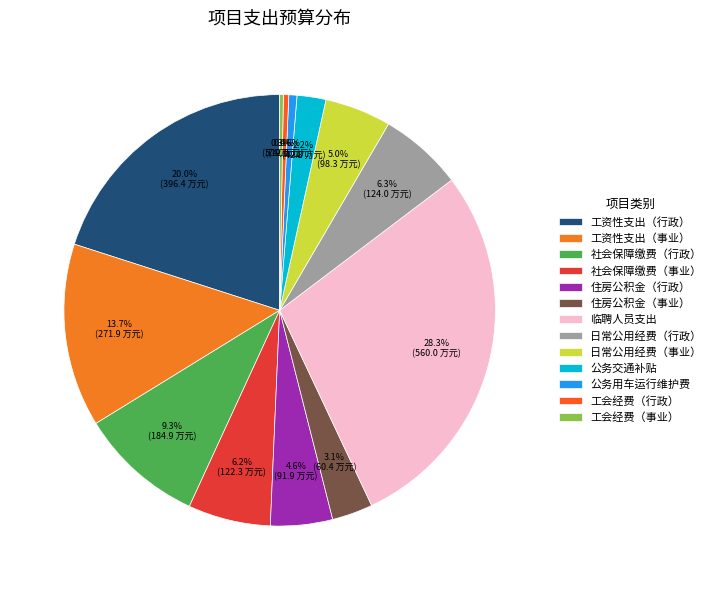

Is the sum of 公务交通补贴 and 公务用车运行维护费 greater than half?

No